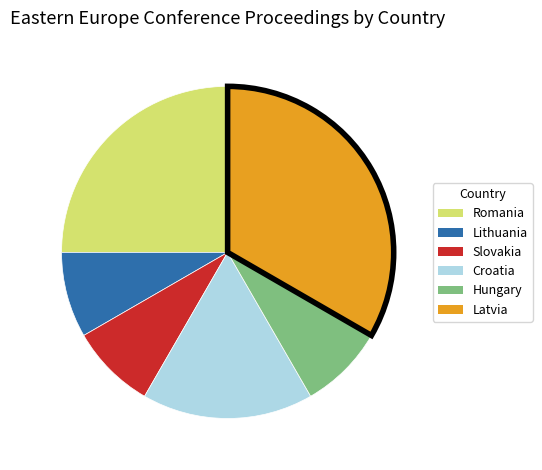

How many slices are in this pie chart?

6